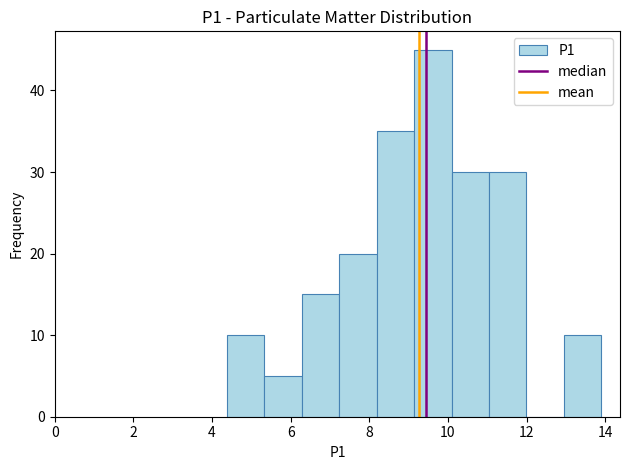

How tall is the bar that spans 11.0 to 12.0 on the x-axis? Neither the bar edges nor the heights are printed on the chart, so give them approximately, as read against the axes.

30